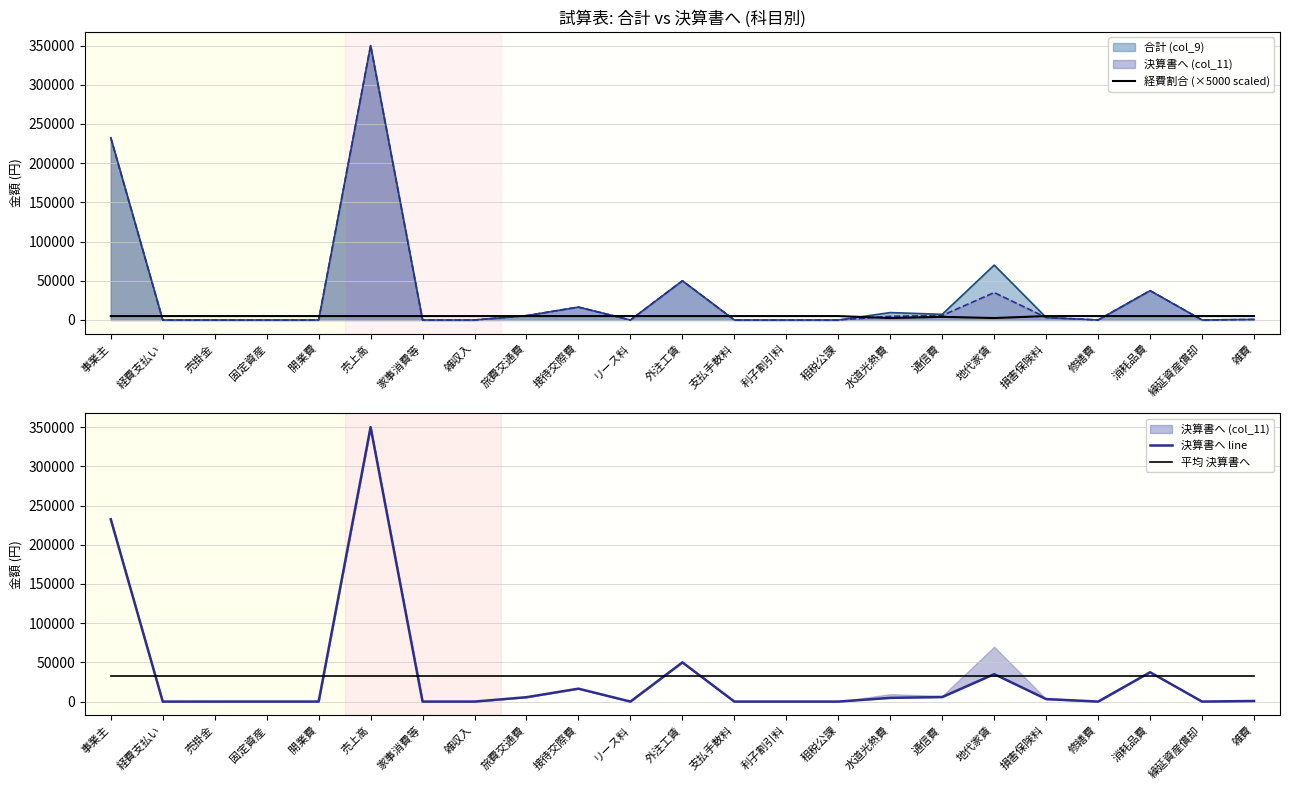

Is it true that 平均 決算書へ equals 32236.7 at 固定資産?

True